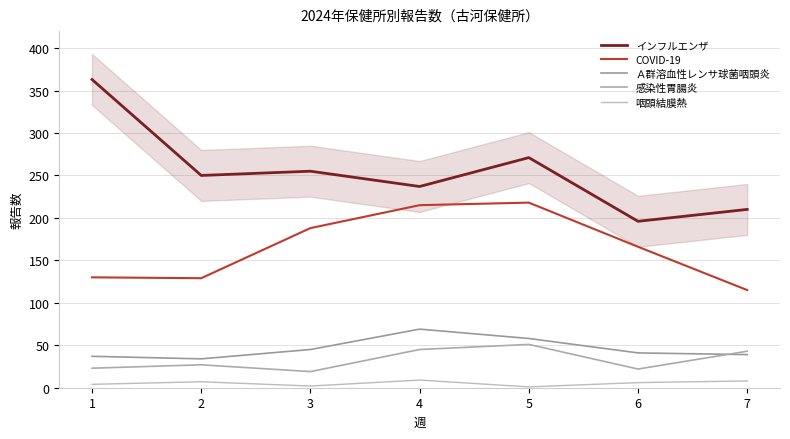

At which category is the sum across all series the highest?

5